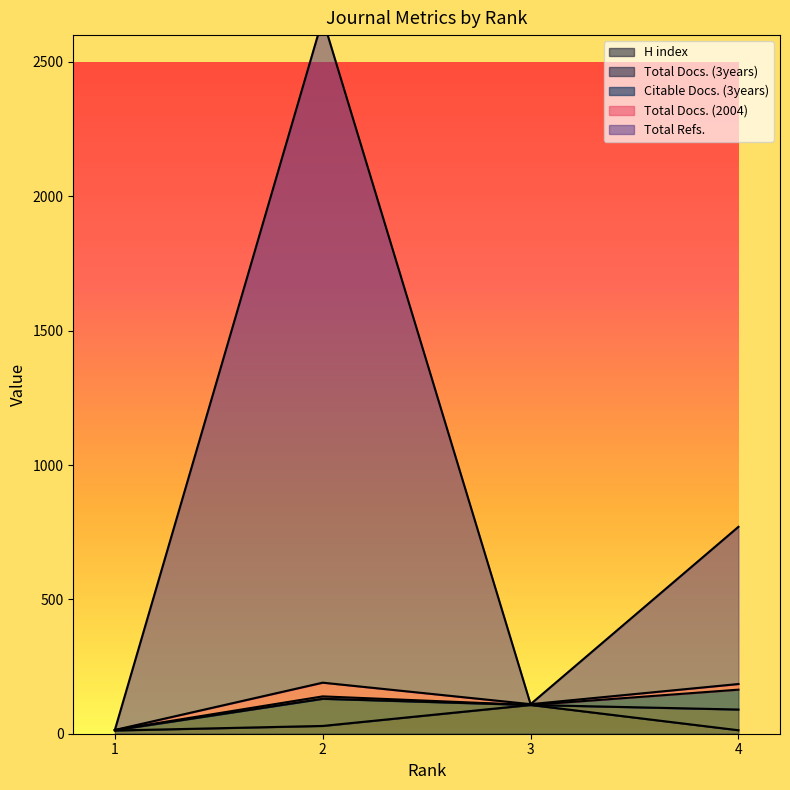

What is the value of the Total Docs. (3years) point at the 1st from the left?

1